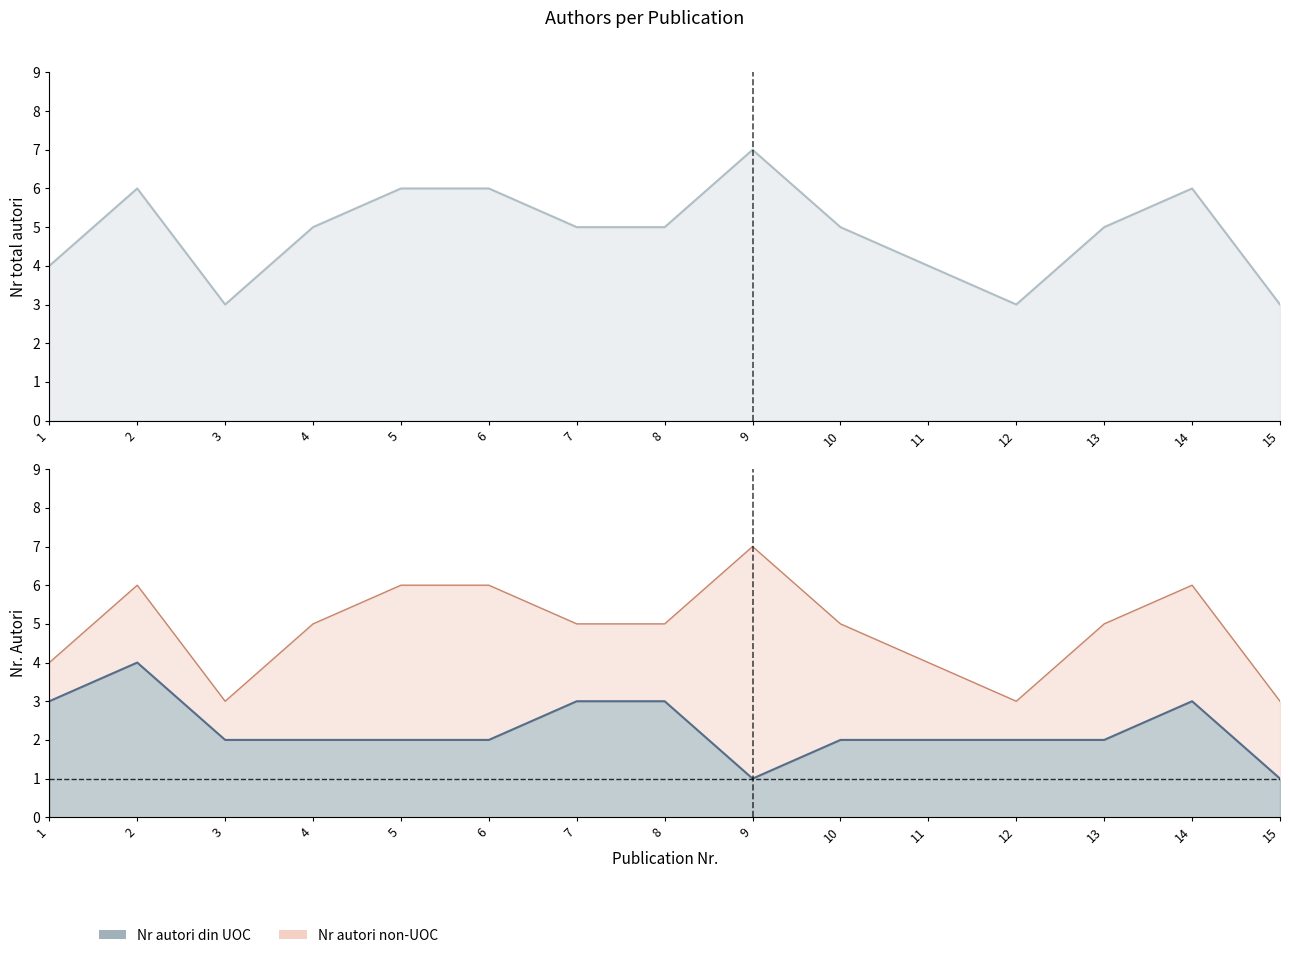

What is the difference between the second highest and second lowest values in the Nr total autori series?

3